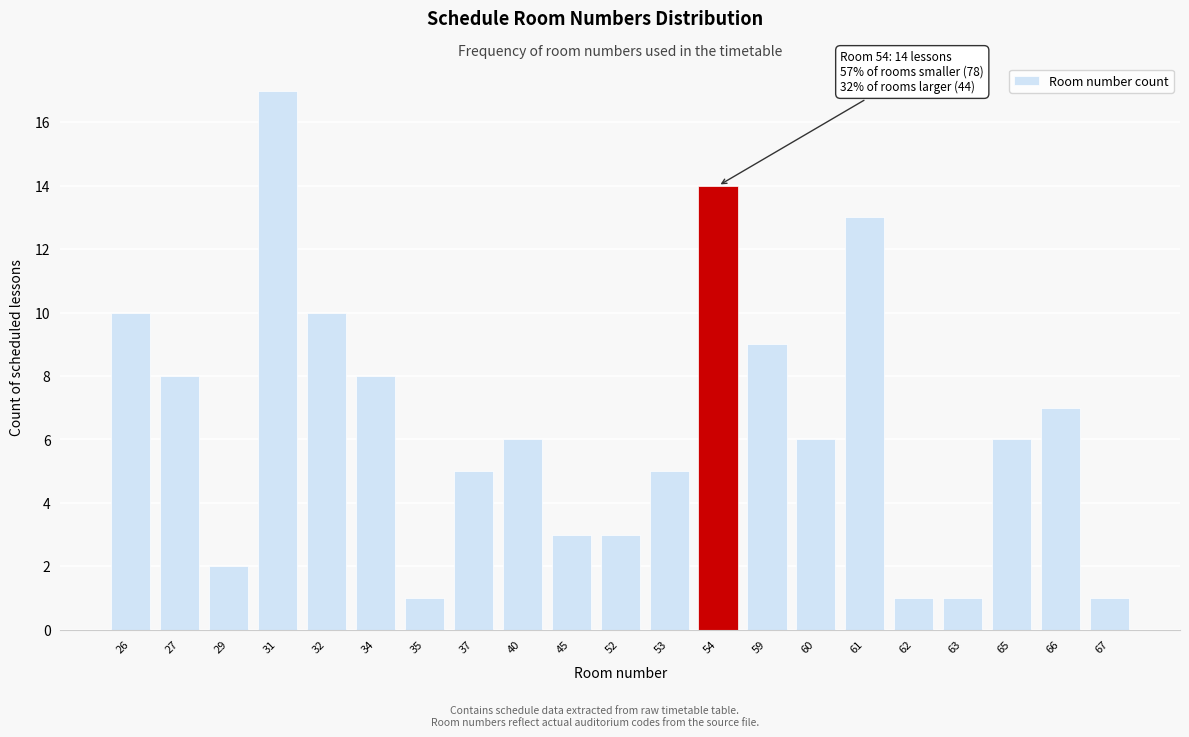

Reading left to right, transcribe all the data shown in this chart.

10	8	2	17	10	8	1	5	6	3	3	5	14	9	6	13	1	1	6	7	1